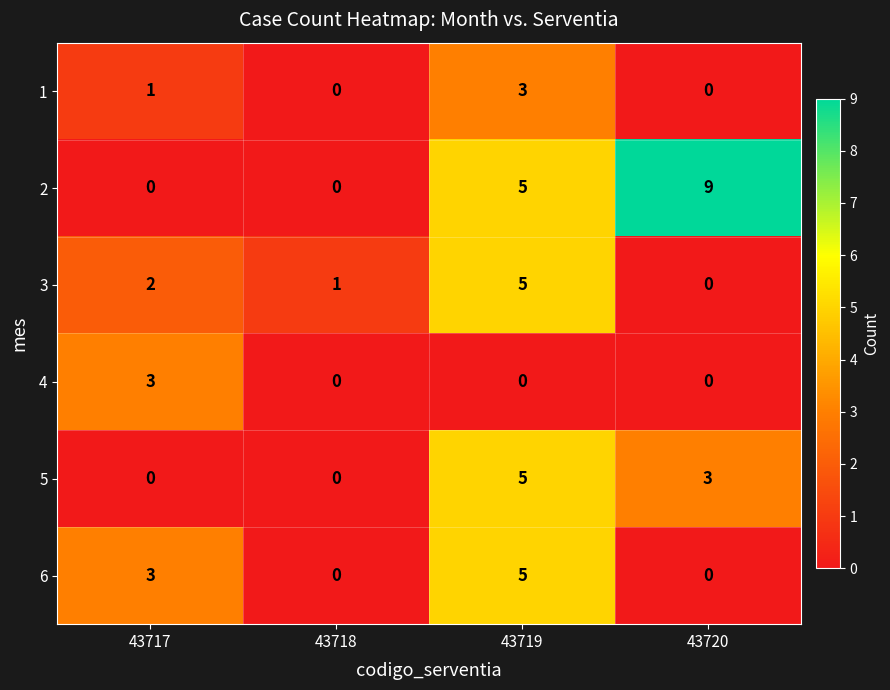

Which series has the largest total across all categories?

2